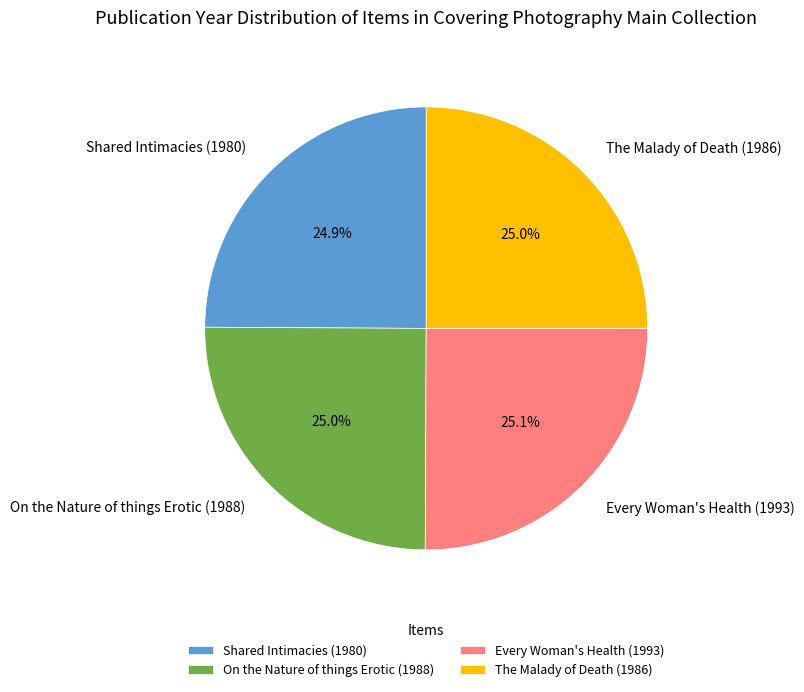

Approximately how many times larger is the value at On the Nature of things Erotic (1988) compared to Shared Intimacies (1980)?

1.0